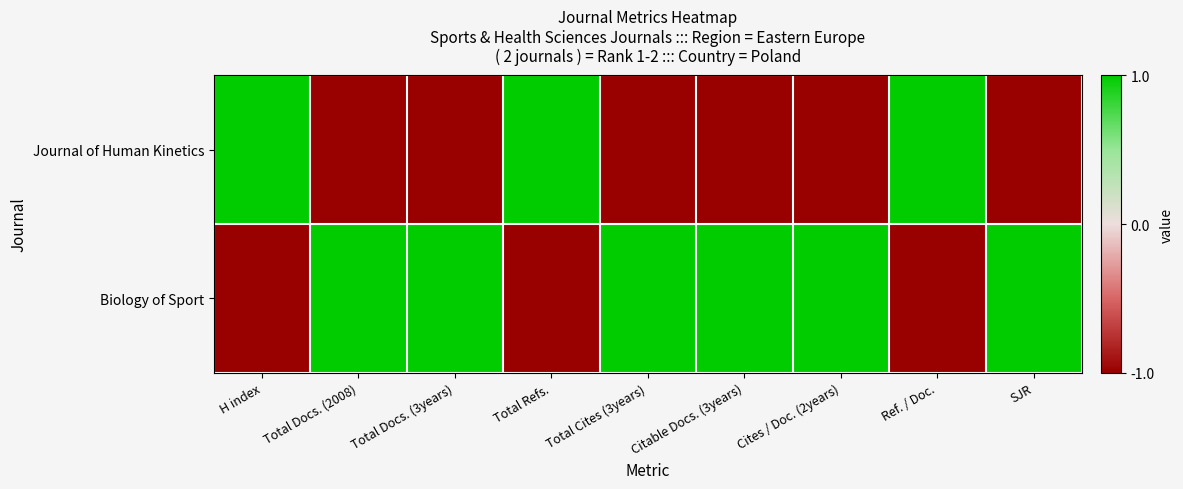

Which has a higher value, H index or Cites / Doc. (2years)?

H index